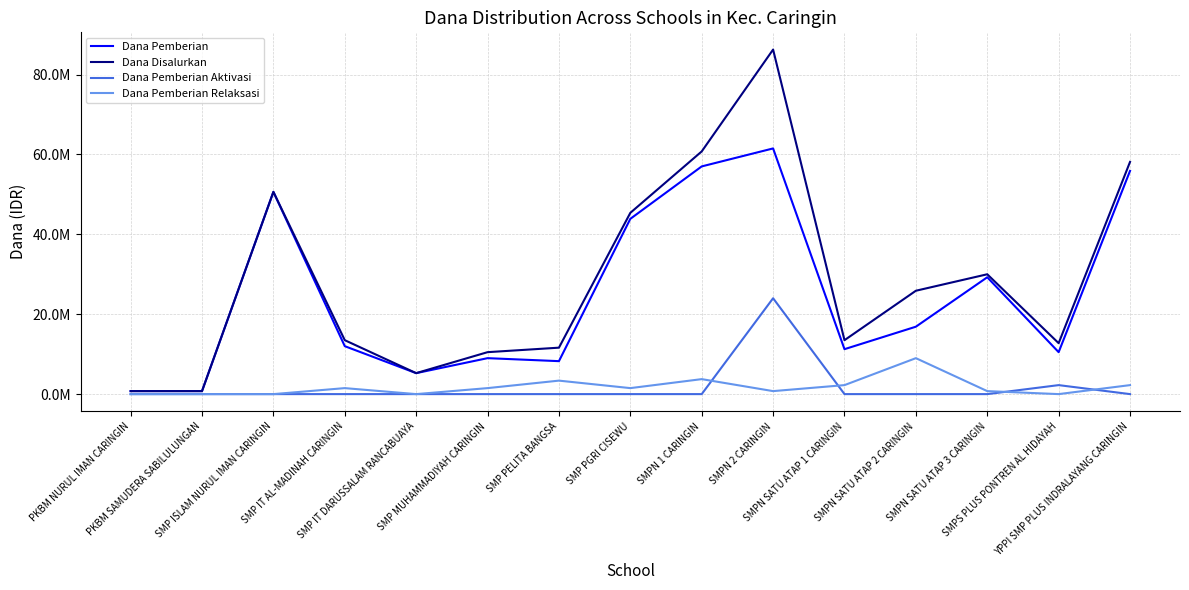

The value of Dana Pemberian Relaksasi at SMP PELITA BANGSA is 3375000. True or false?

True